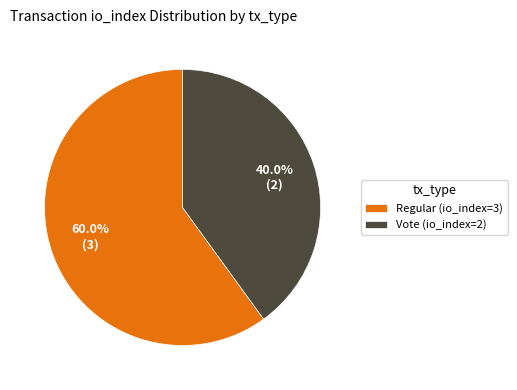

Which category has the smallest portion of the pie?

Vote (io_index=2)